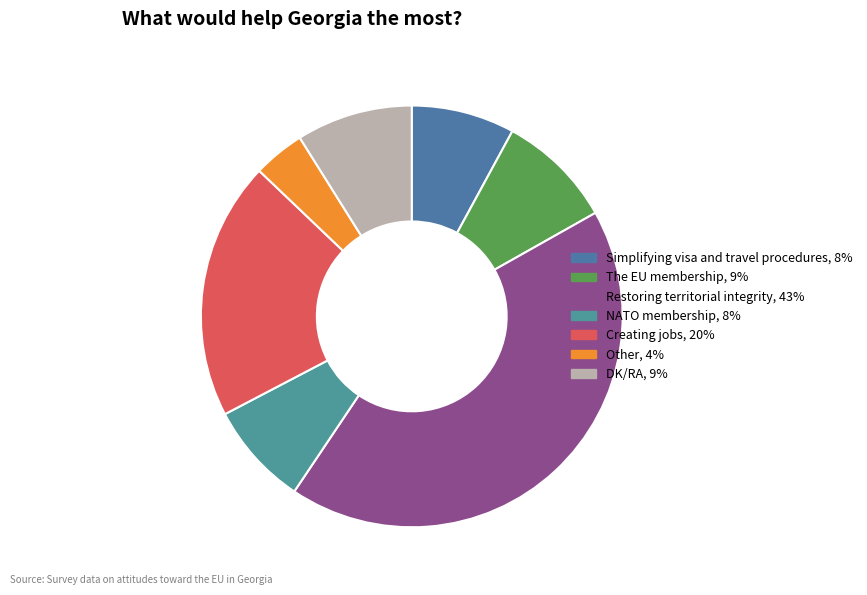

Approximately how many times larger is the value at The EU membership compared to DK/RA?

1.0